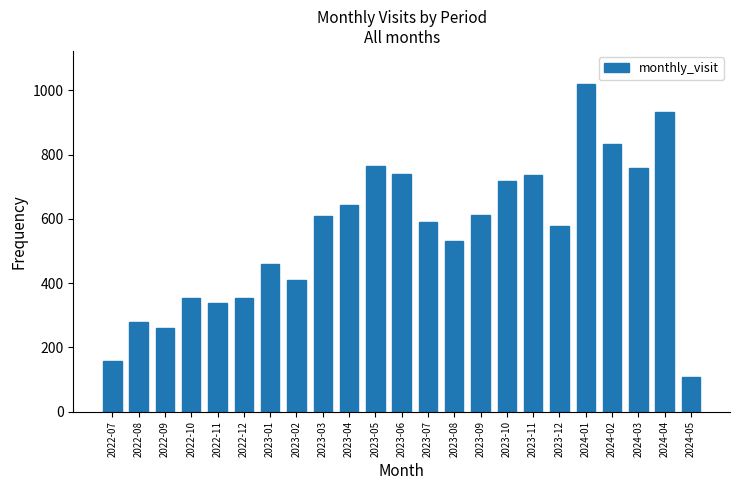

Where is the data nearest to the value 565?

2023-12